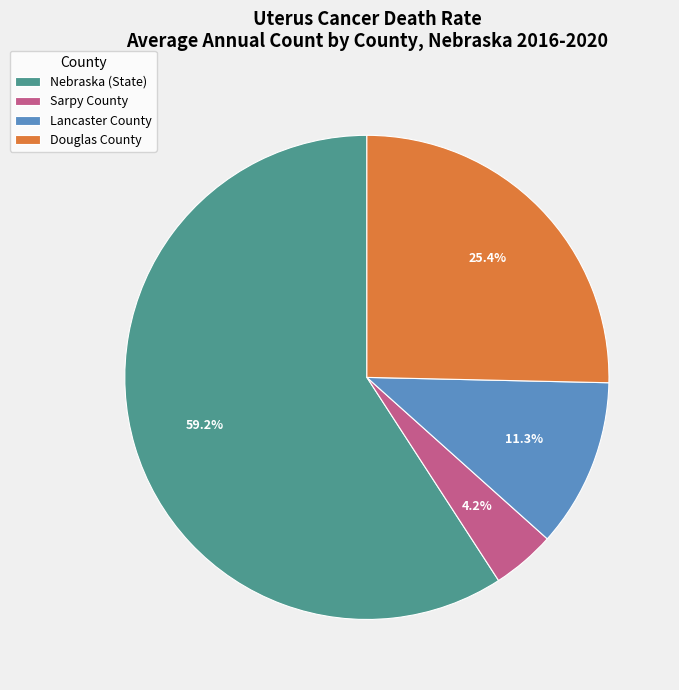

Which slice is the largest?

Nebraska (State)